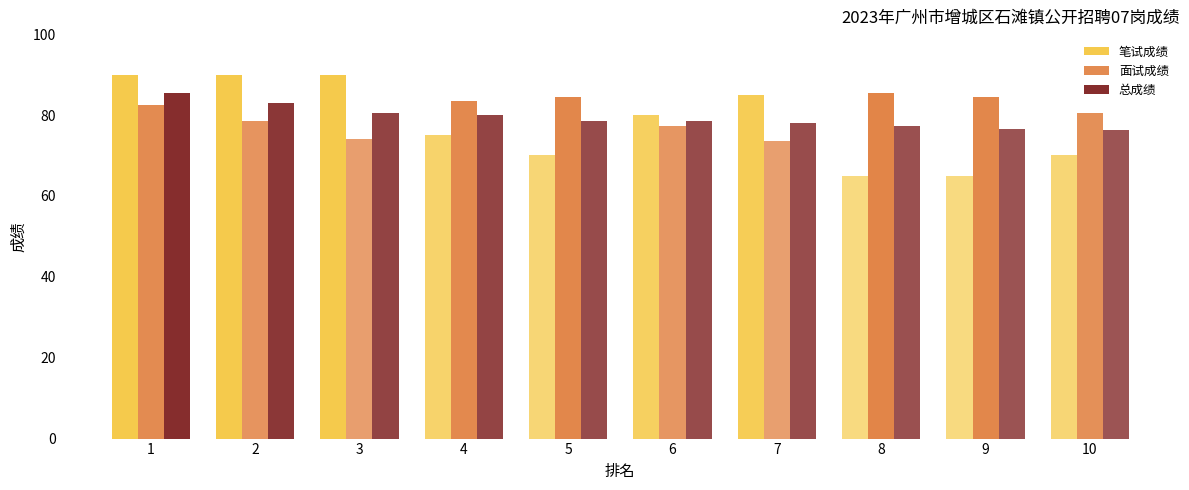

What is the maximum value shown in the chart?

90.0